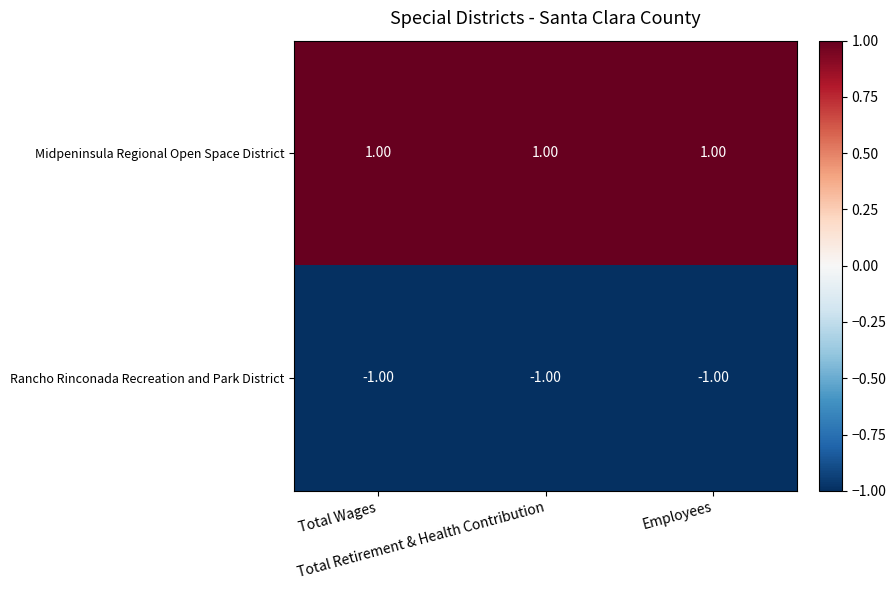

List the series in order of their overall mean, lowest first.

Rancho Rinconada Recreation and Park District, Midpeninsula Regional Open Space District